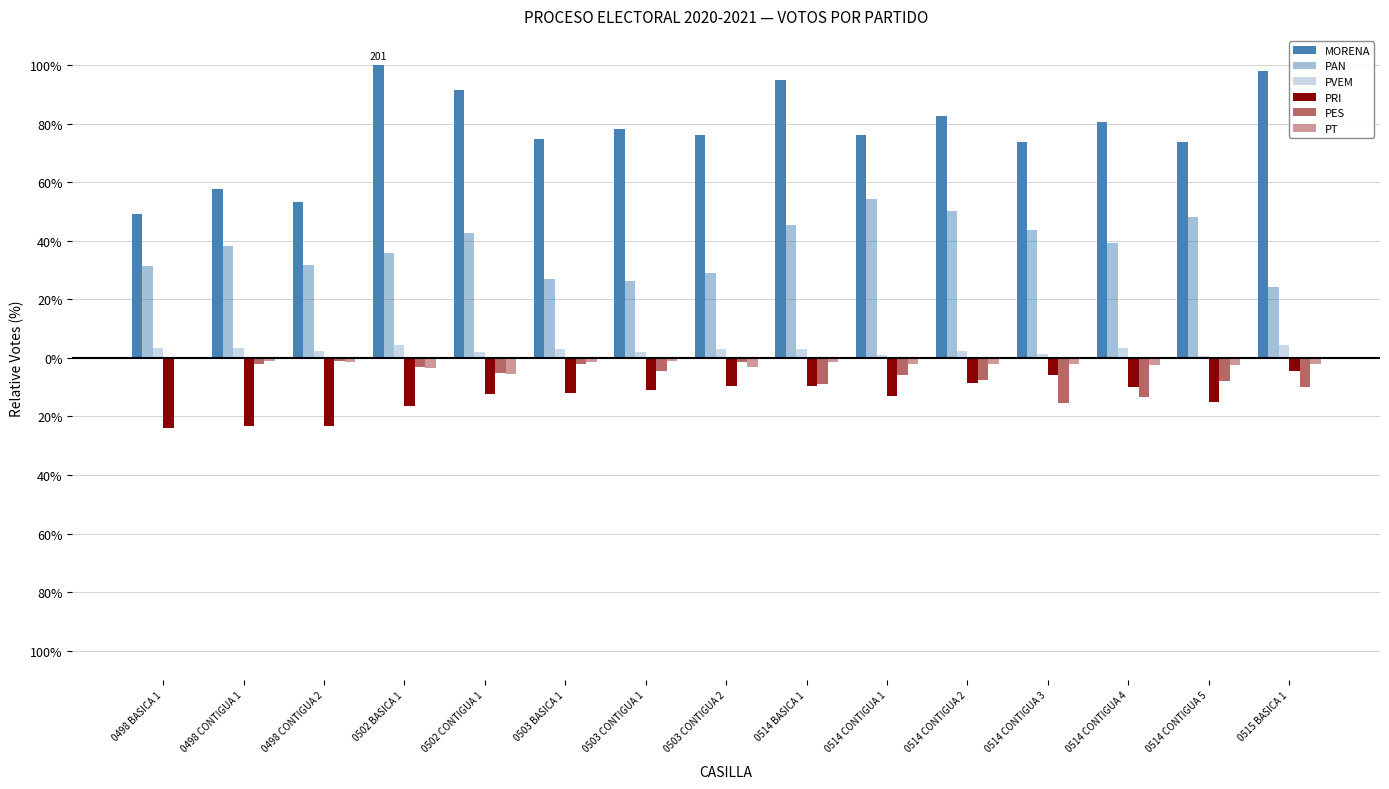

What is the highest value of the PRI series?

-4.5